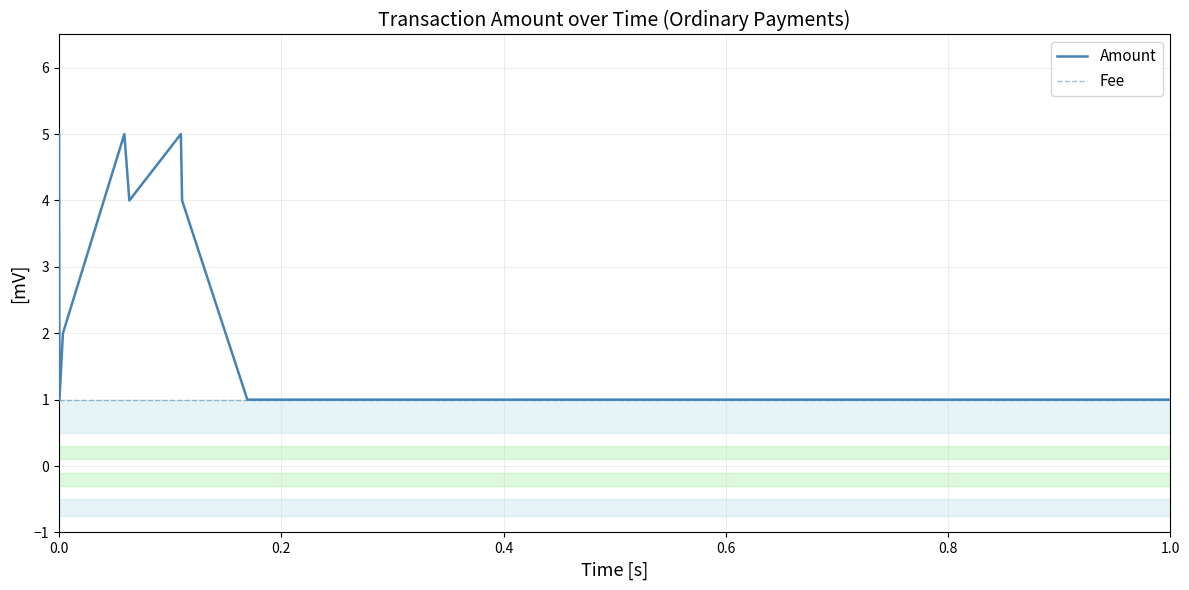

Which series has the largest range (max minus min)?

Amount